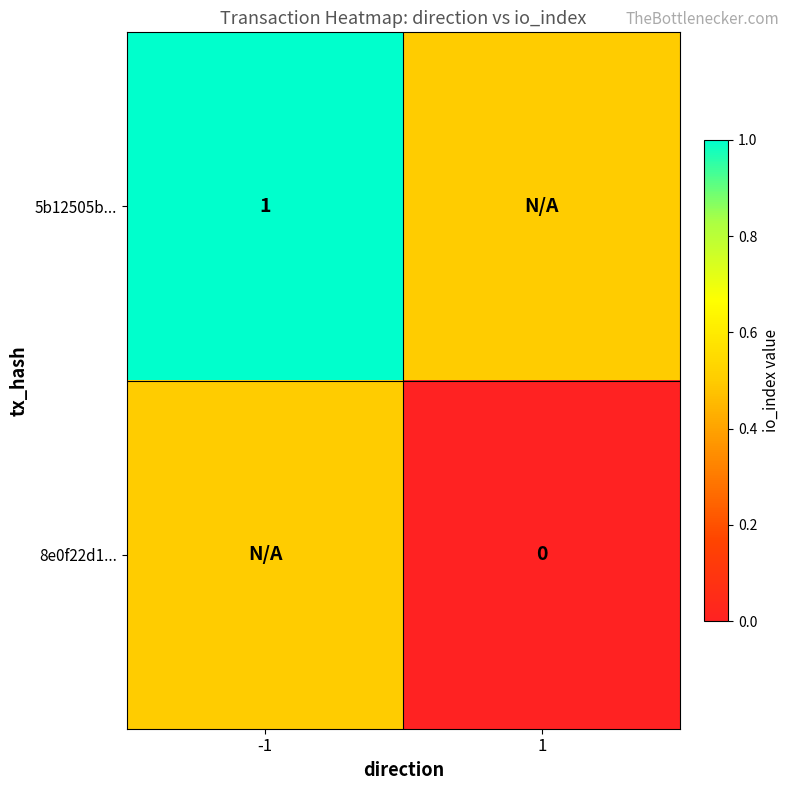

The 5b12505b... series shows 1.0 at -1. True or false?

True